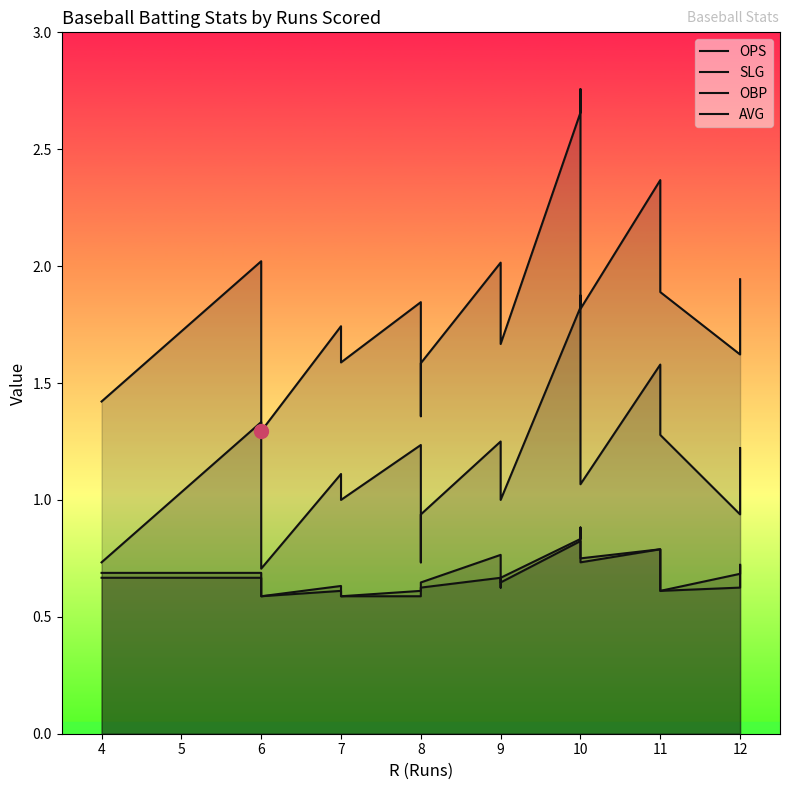

Which series changed the most between 4 and 10?

OPS